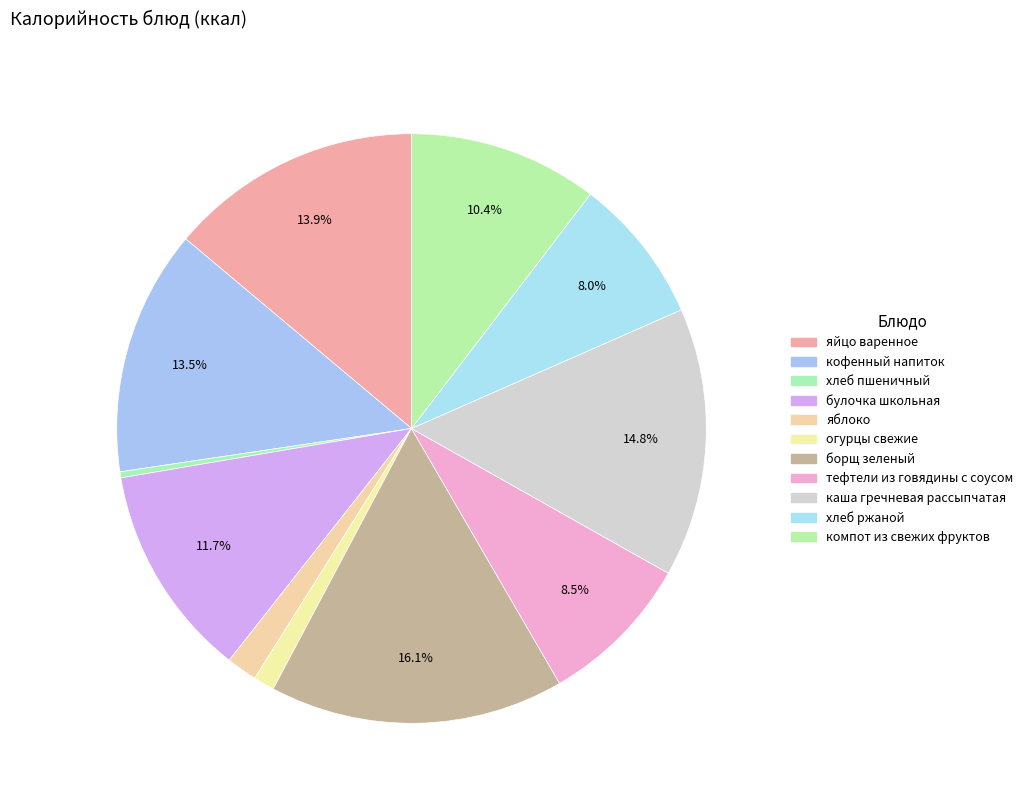

Is it true that компот из свежих фруктов is 10% of the pie?

True